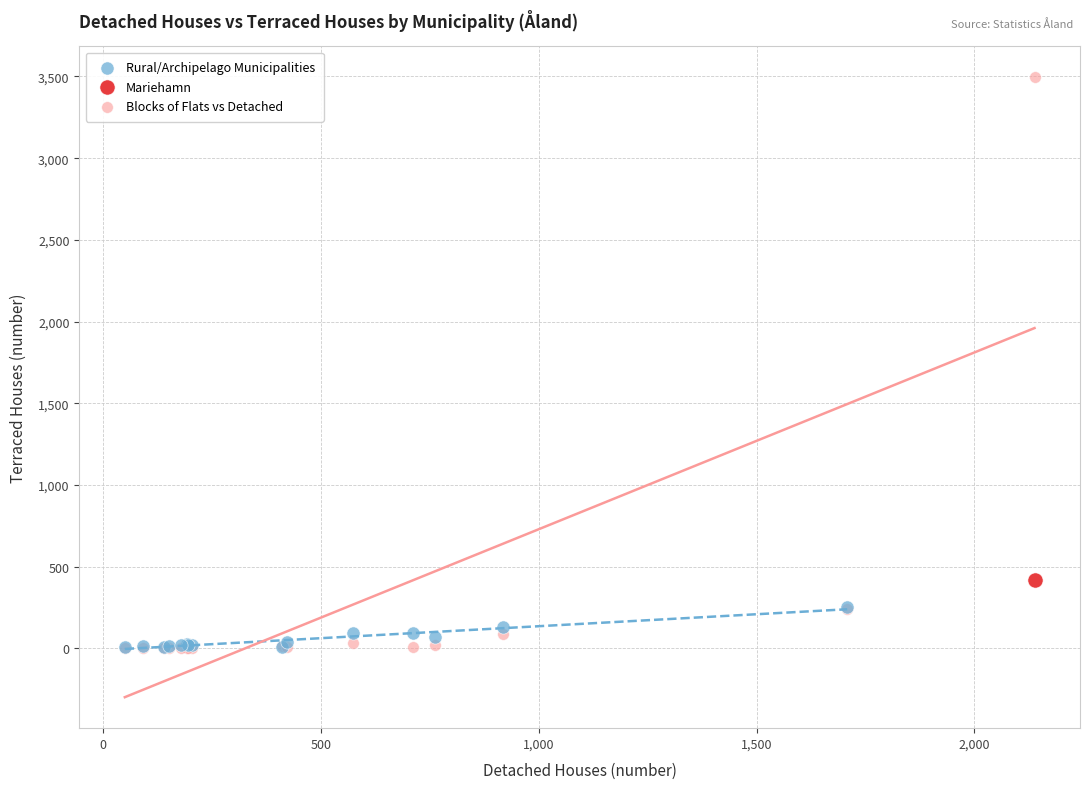

Which series contains the highest Y value?

Blocks of Flats vs Detached